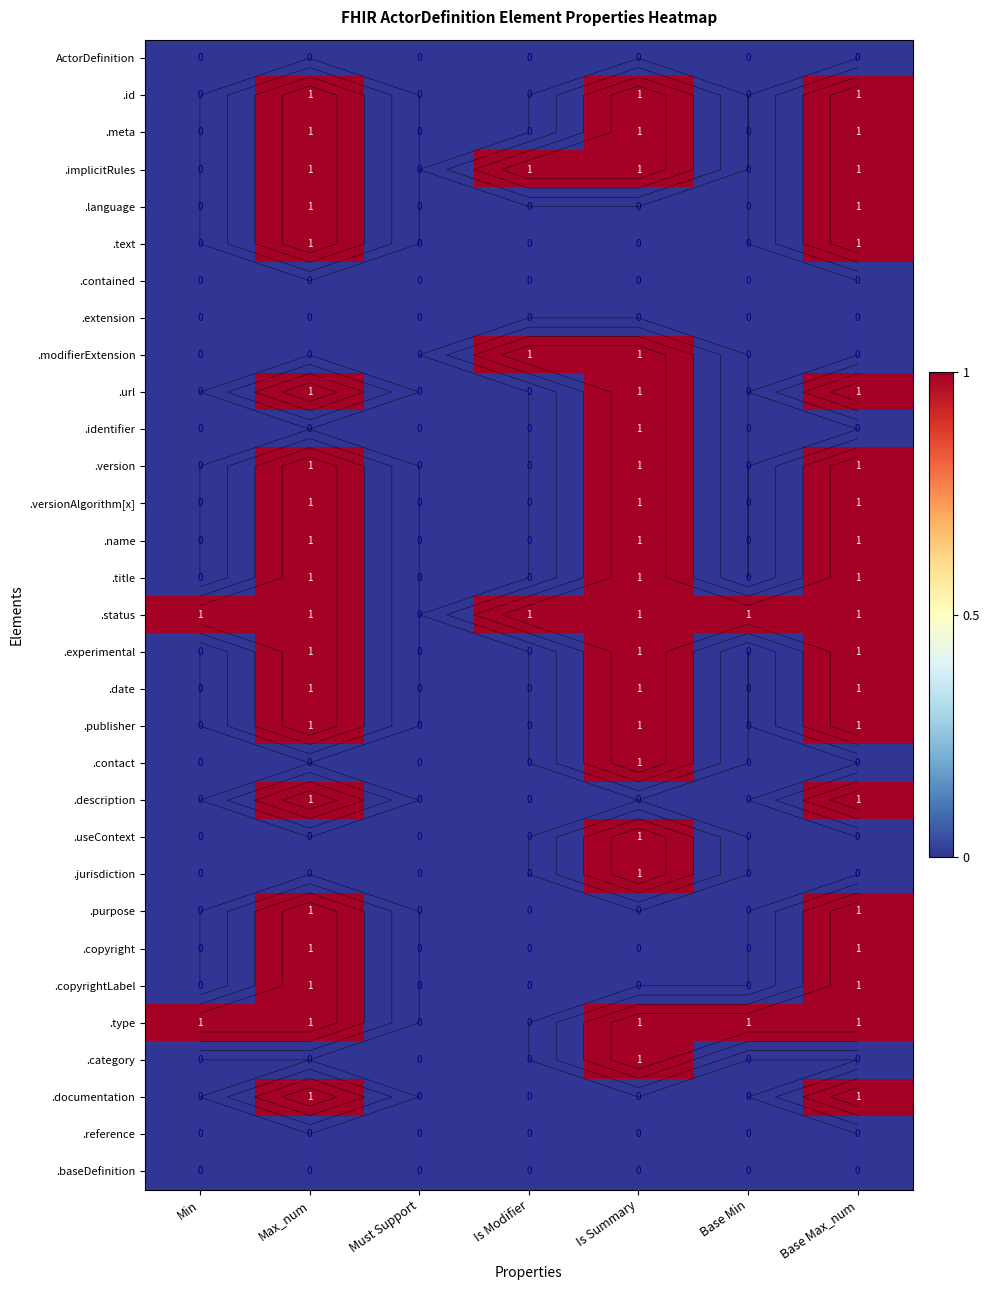

Is it true that .meta equals 0 at Must Support?

True